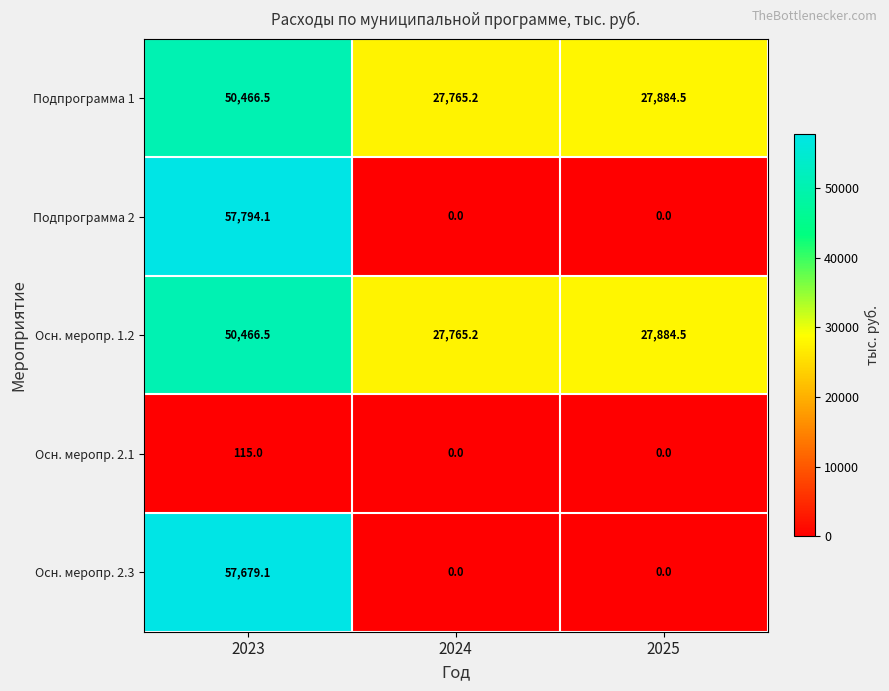

Count the number of data series in this chart.

5